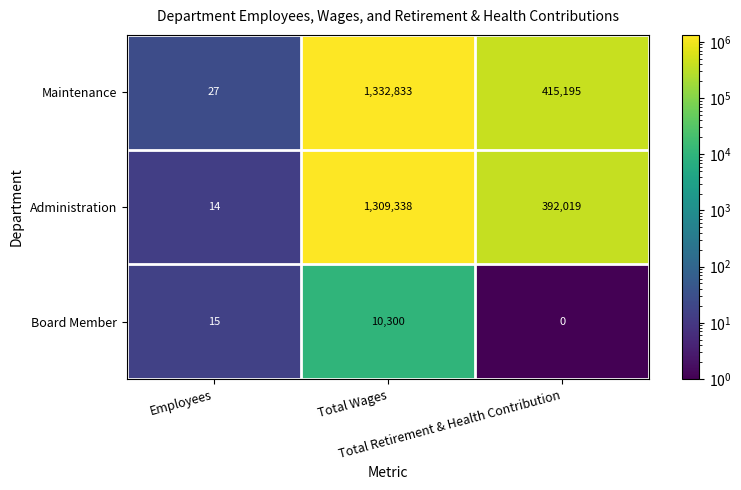

How many Administration values are between 14 and 1309338?

3